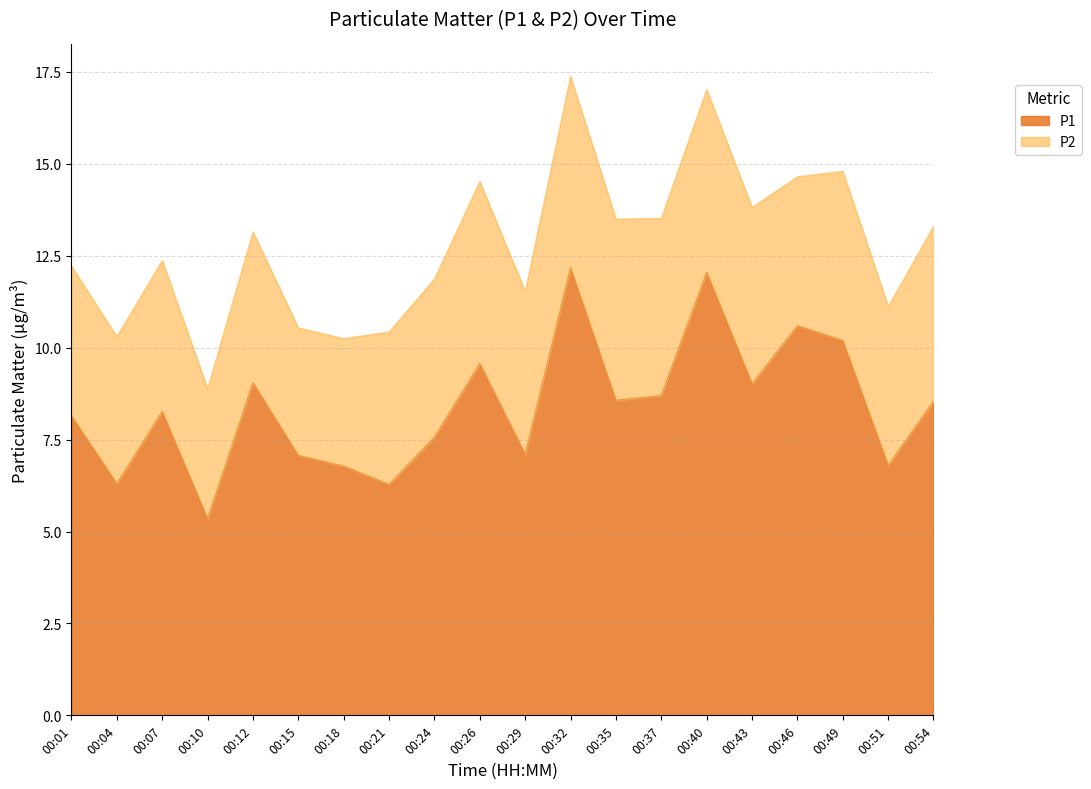

How many interior local peaks (higher than both neighbors) does the data have?

6